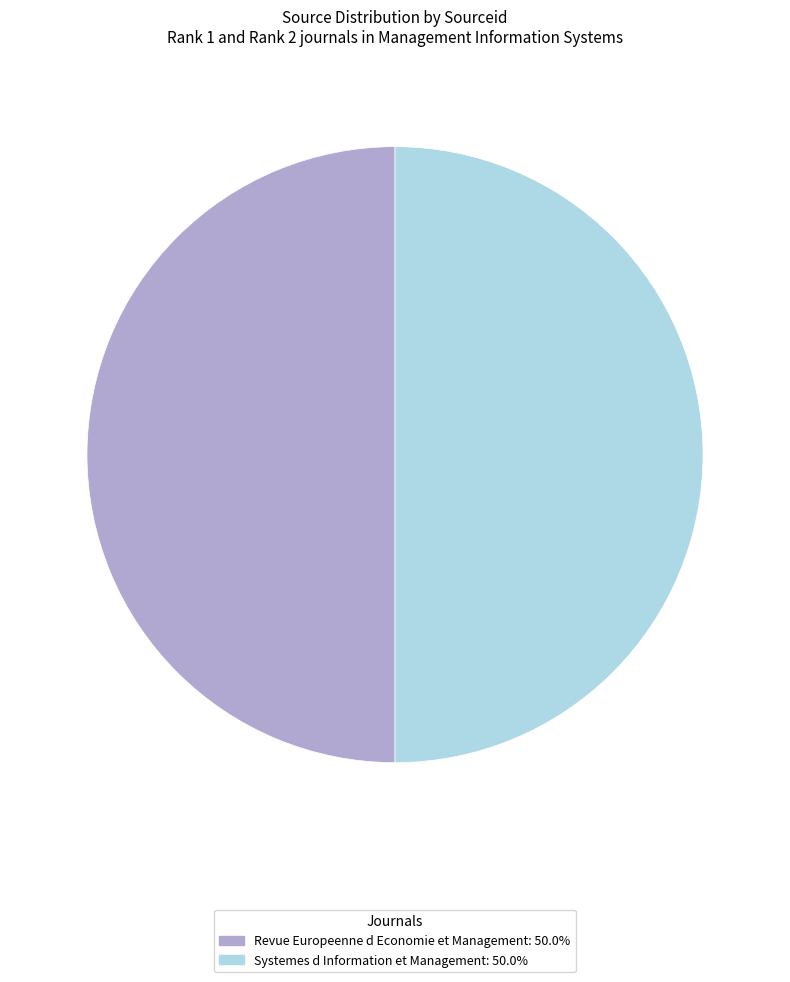

Approximately how many times larger is the value at Systemes d Information et Management compared to Revue Europeenne d Economie et Management?

1.0